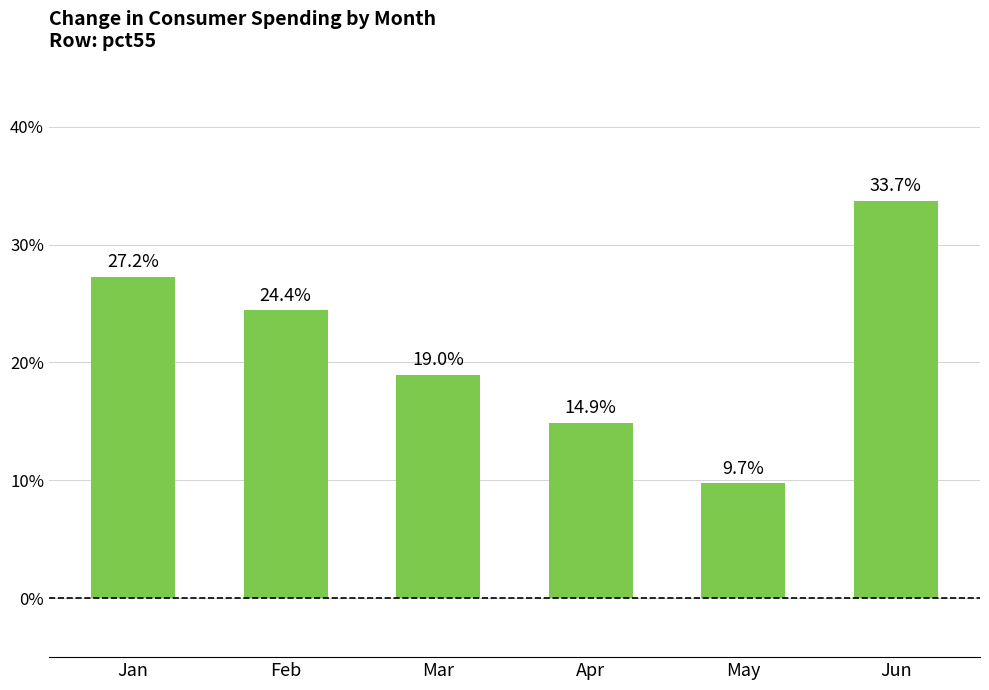

Reading left to right, what are all the values shown in this chart?

Jan=0.3	Feb=0.2	Mar=0.2	Apr=0.1	May=0.1	Jun=0.3